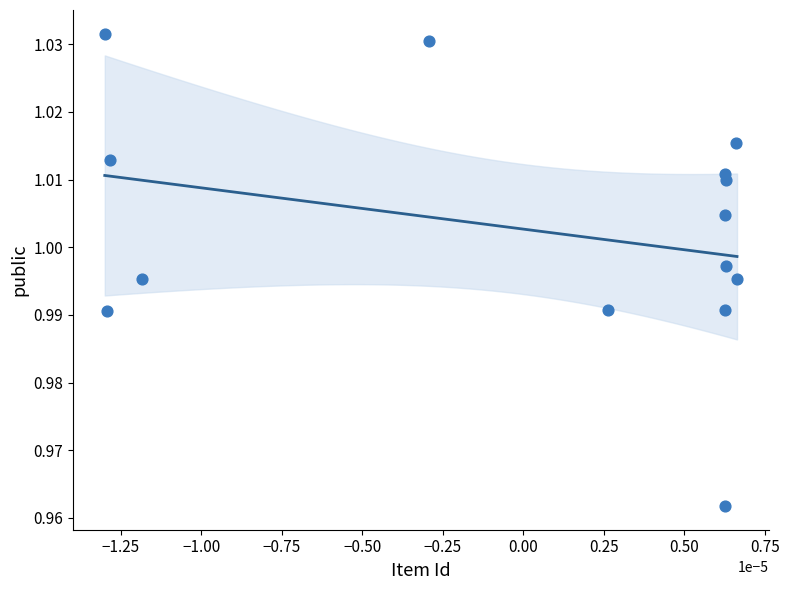

How many data points are displayed?

14